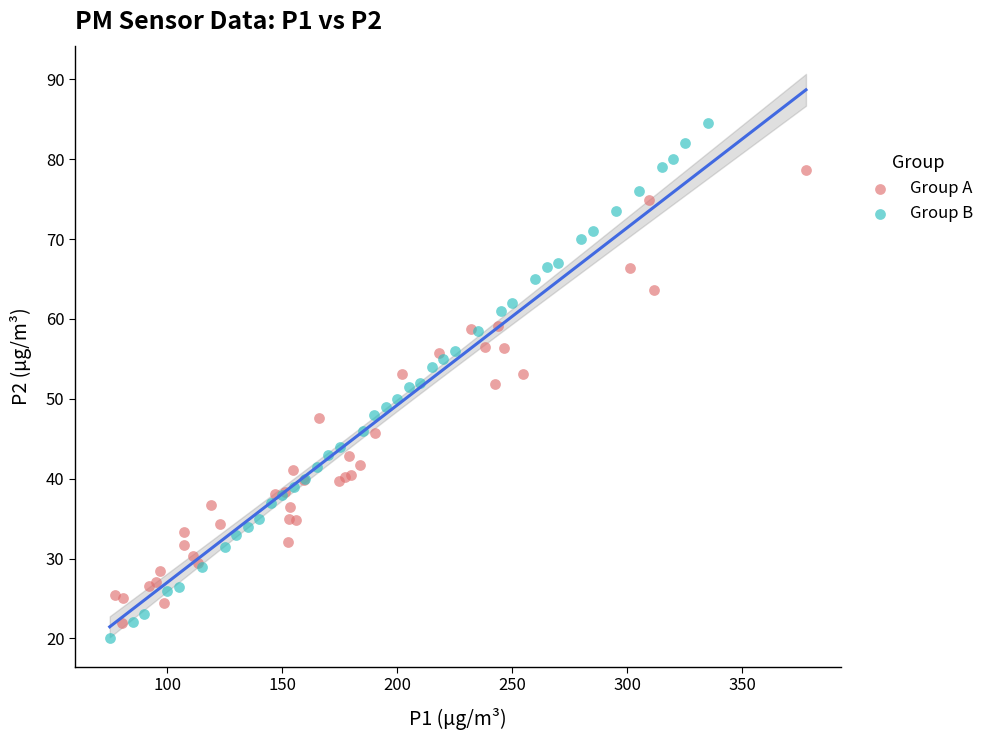

Which series contains the lowest Y value?

Group B